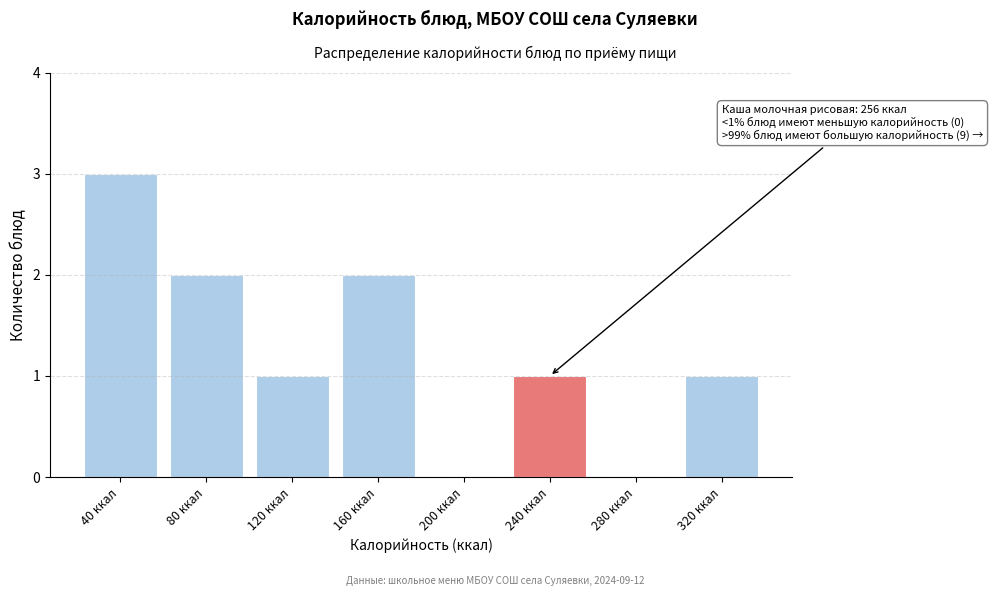

Reading right to left, what are all the values shown in this chart?

320 ккал=1	280 ккал=0	240 ккал=1	200 ккал=0	160 ккал=2	120 ккал=1	80 ккал=2	40 ккал=3